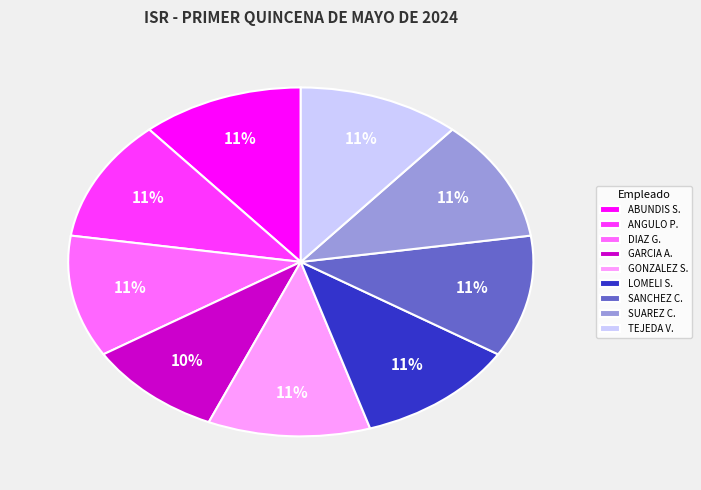

Is it true that GARCIA A. is 1% of the pie?

False